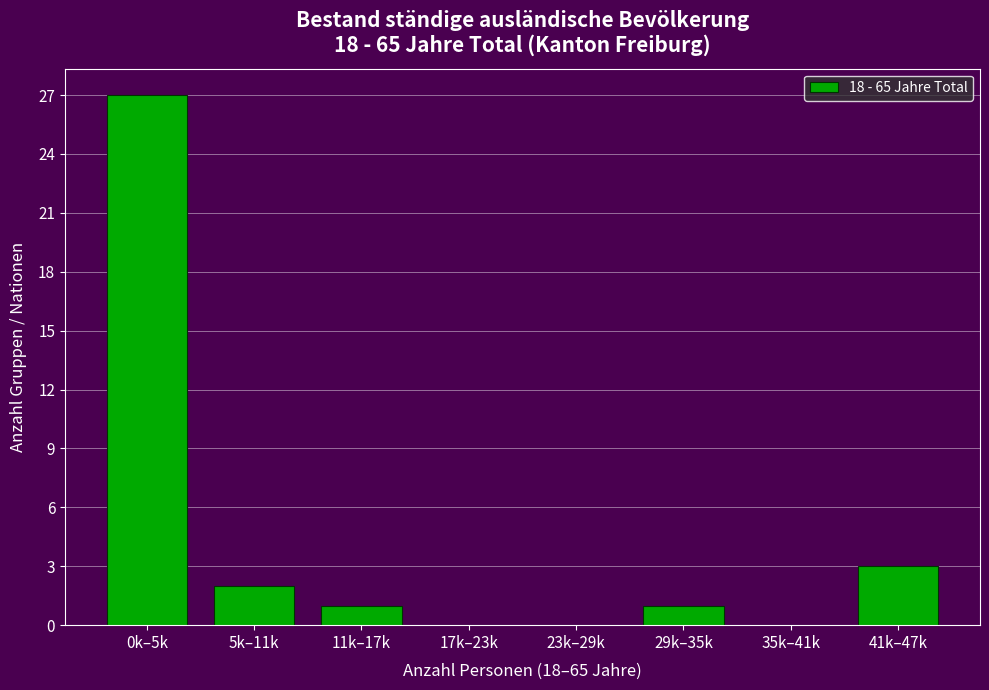

Reading right to left, extract all data points from this chart.

41k–47k=3	35k–41k=0	29k–35k=1	23k–29k=0	17k–23k=0	11k–17k=1	5k–11k=2	0k–5k=27